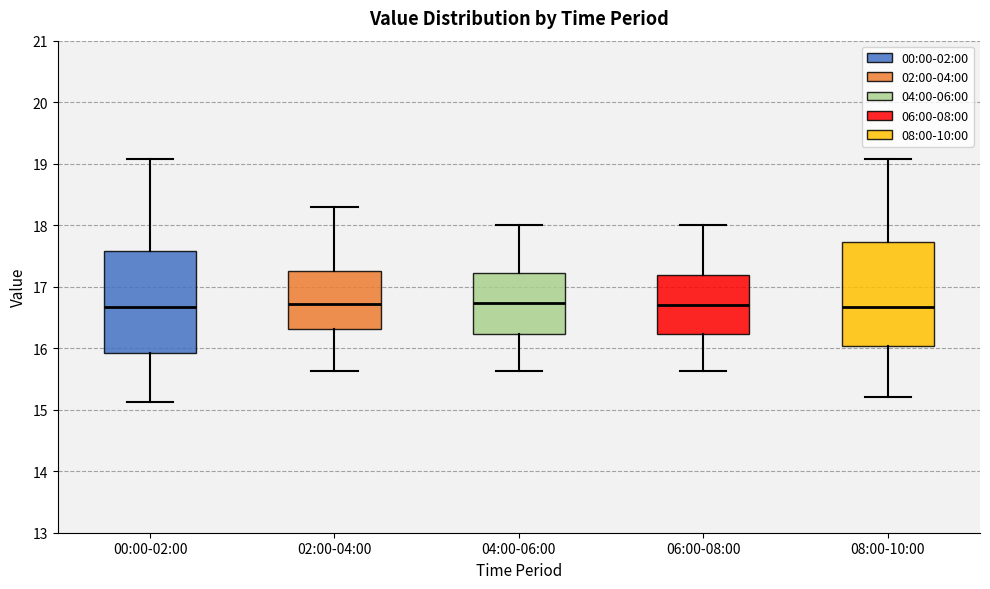

Where is the lower edge of the box for 04:00-06:00 on the y-axis? The values are not printed on the chart, so give them approximately, as read against the axis.

16.2